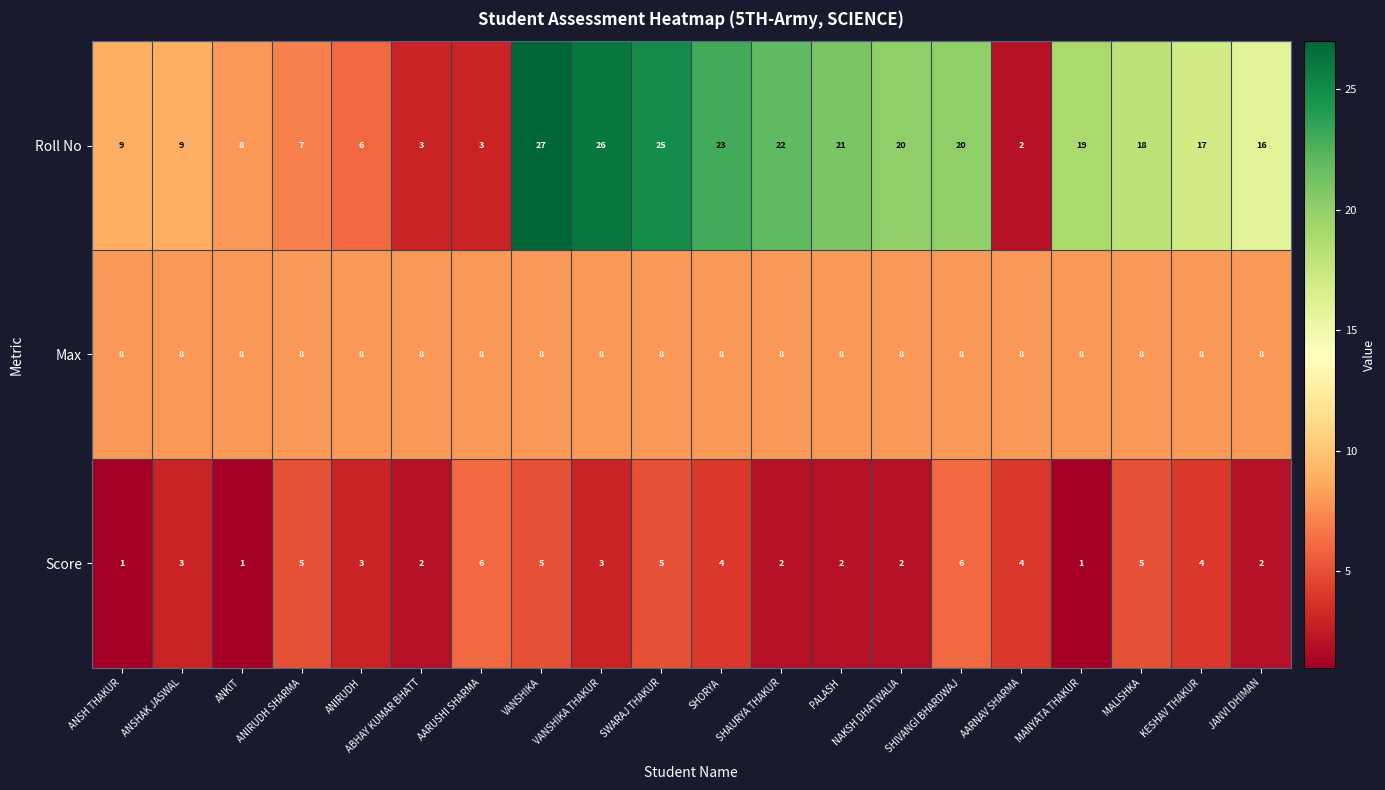

Is the value of Max at SHAURYA THAKUR greater than the value of Score at KESHAV THAKUR?

Yes